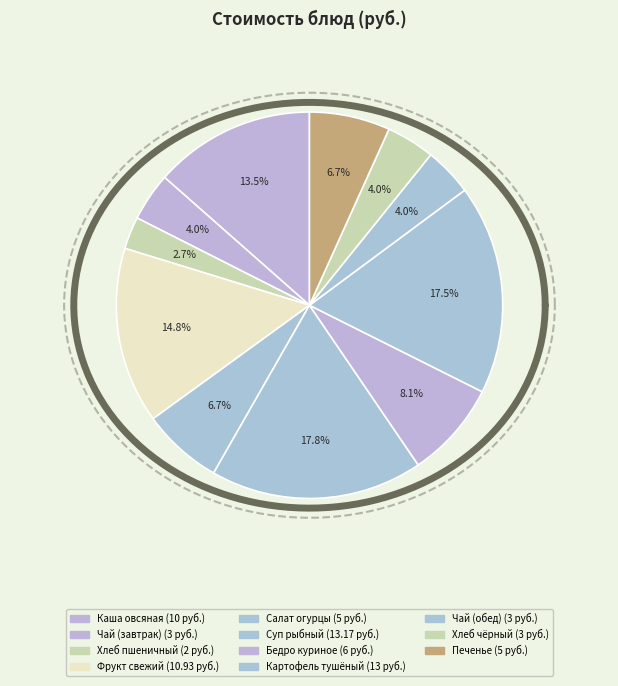

Do Бедро куриное отварное and Хлеб пшеничный together represent more than half of the pie?

No